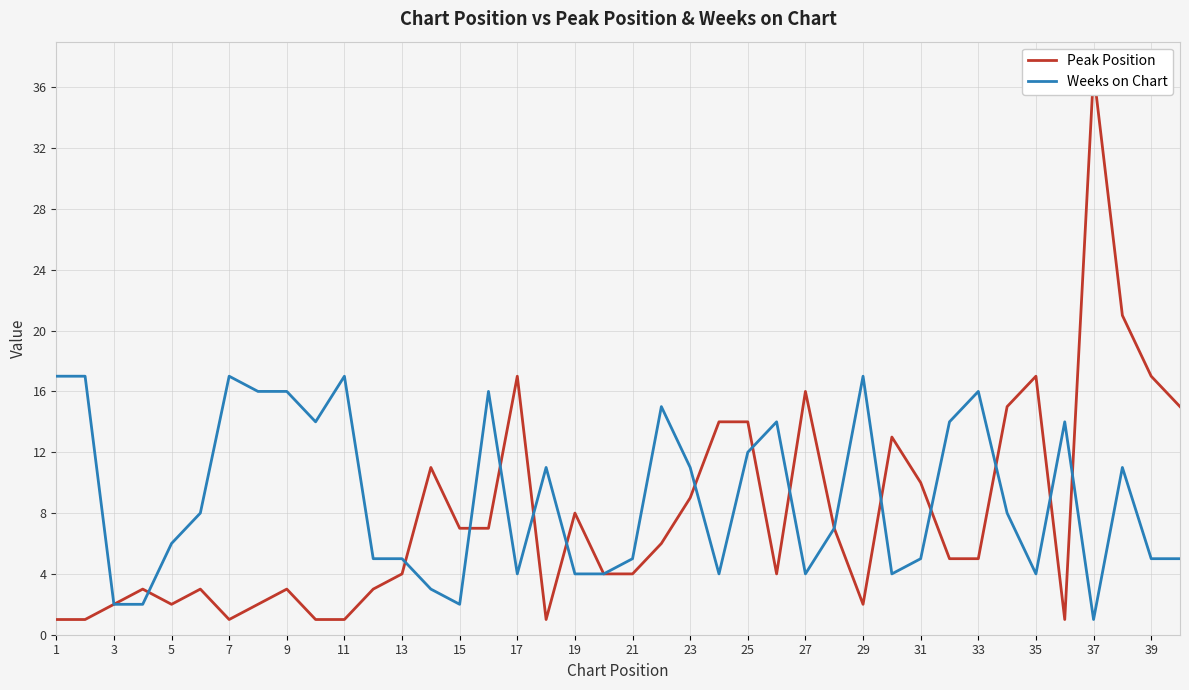

Which series has the largest total across all categories?

Weeks on Chart